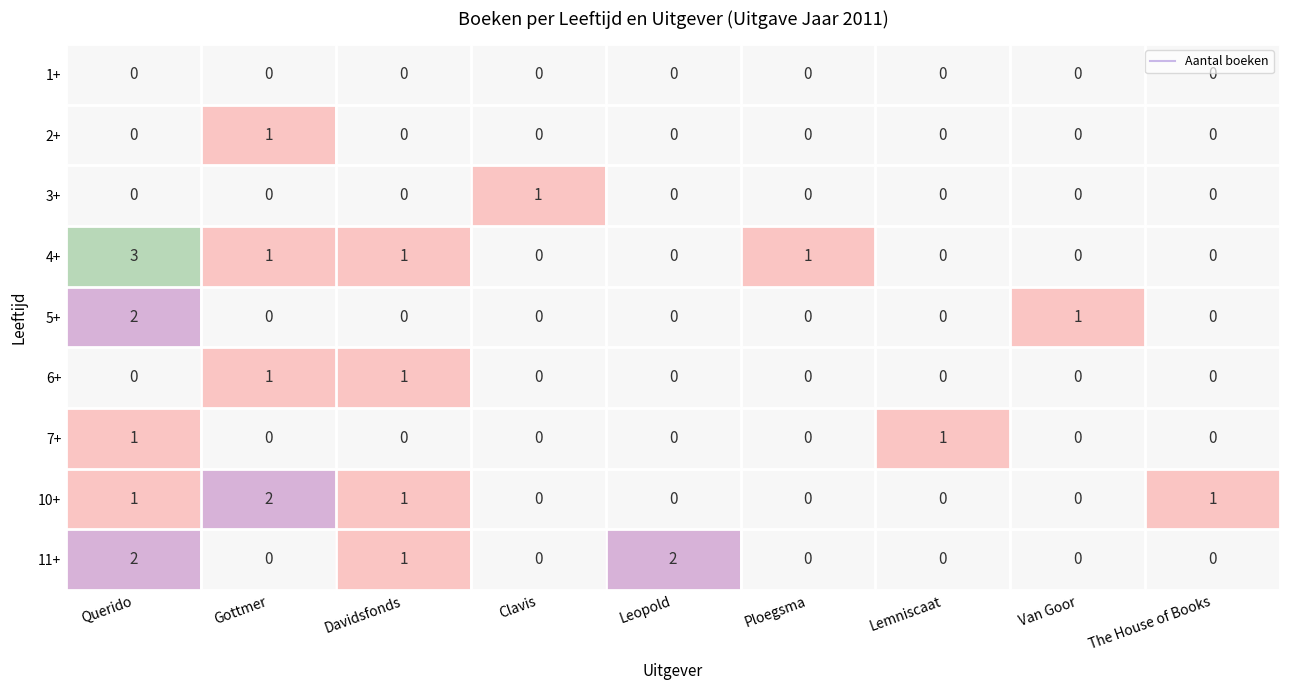

Which series has the widest spread of values?

4+